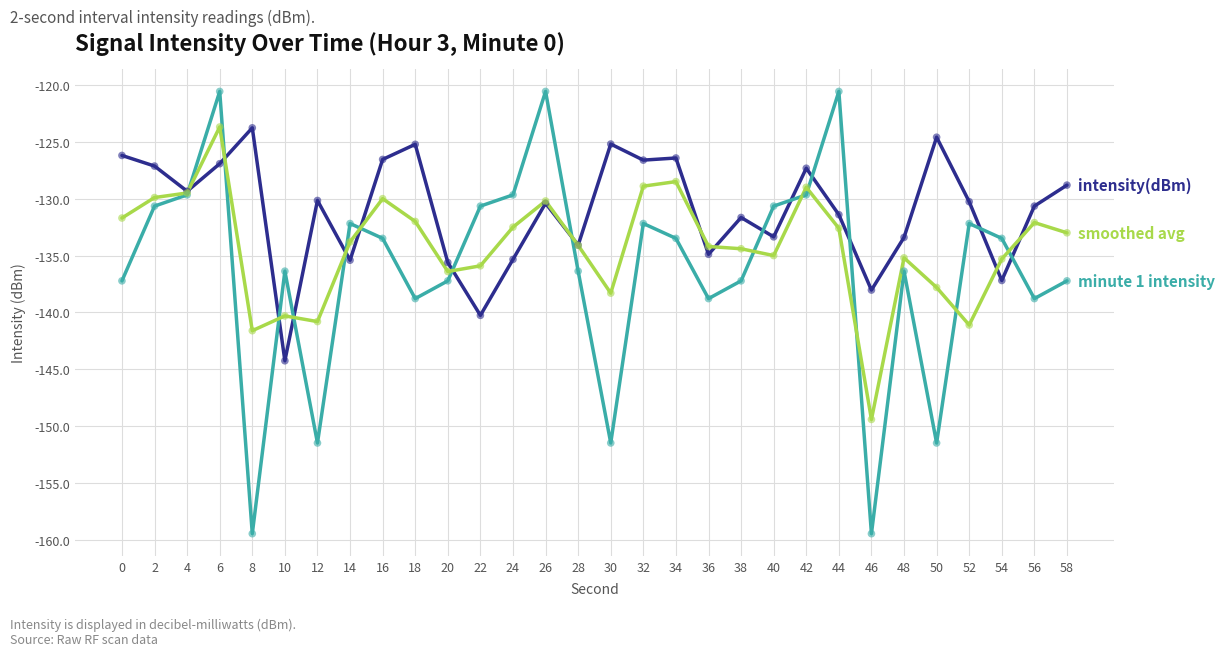

At which category is the sum across all series the highest?

6